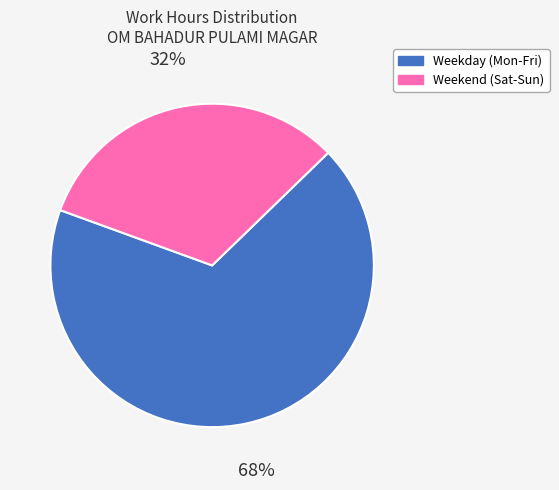

Is there any slice that represents more than half of the pie?

Yes